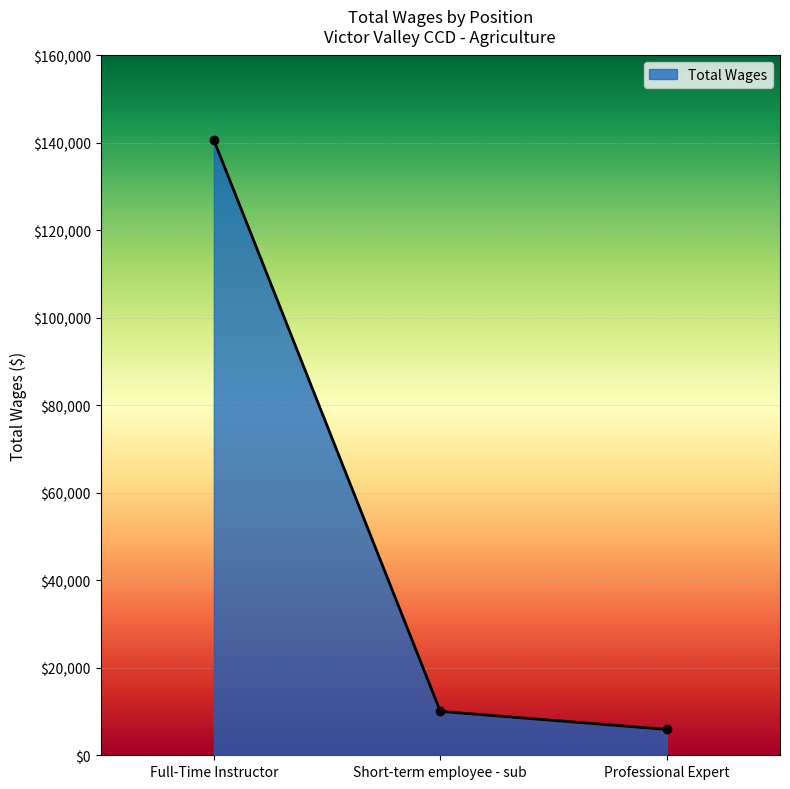

Count the number of data series in this chart.

1